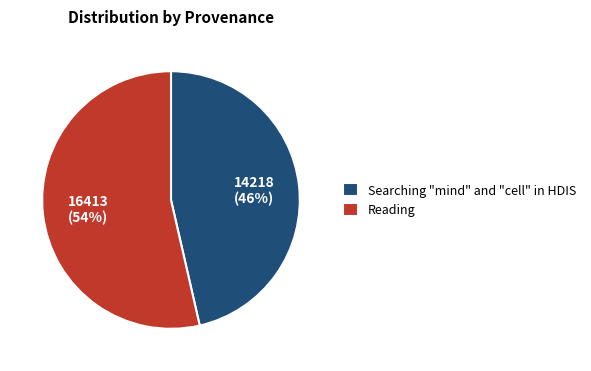

To the nearest percent, what is the combined percentage of Searching "mind" and "cell" in HDIS and Reading?

100%